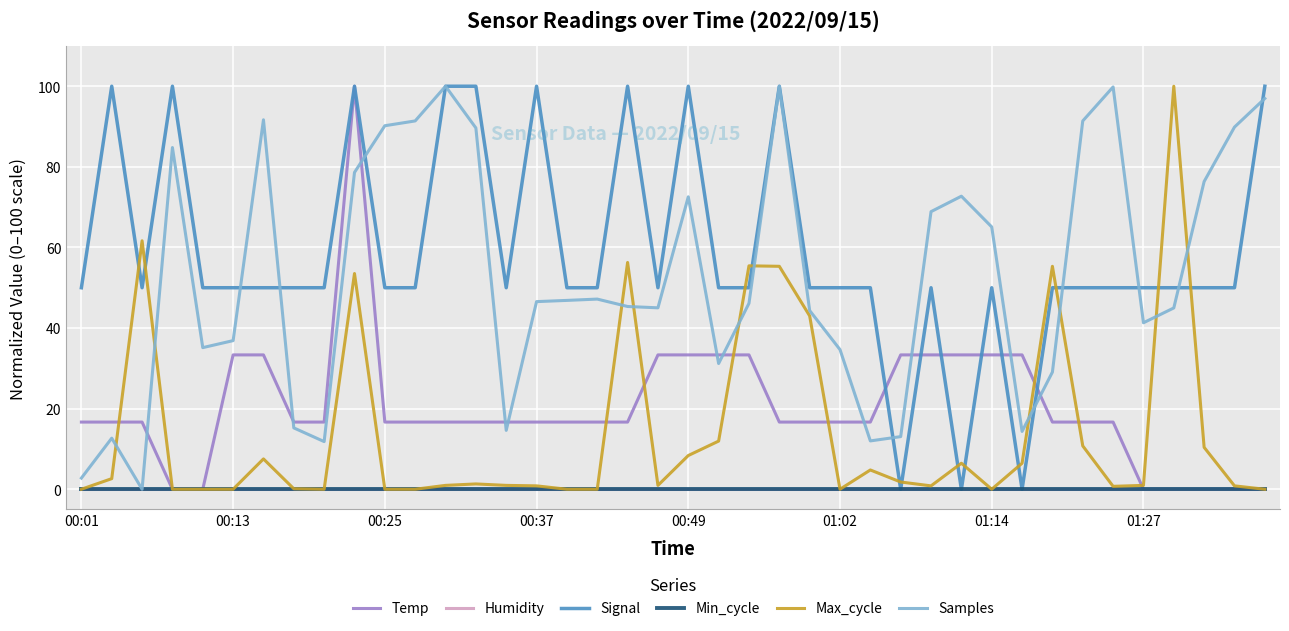

At how many categories does at least one series exceed 77?

17